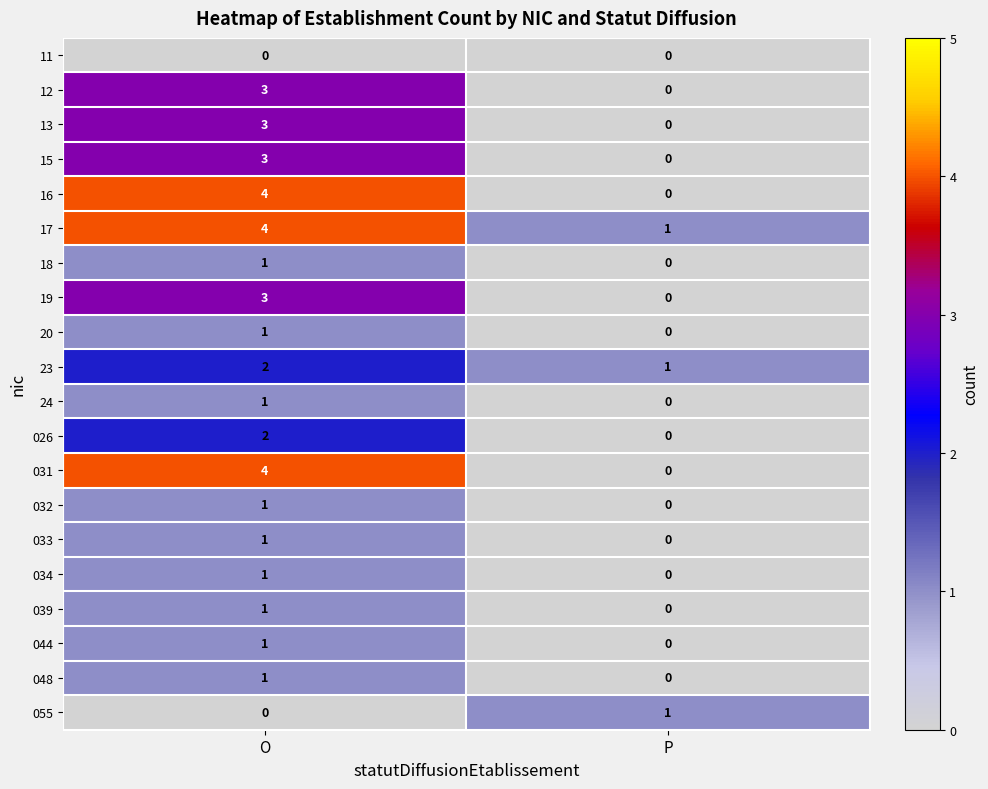

Is it true that 20 equals -1 at P?

False